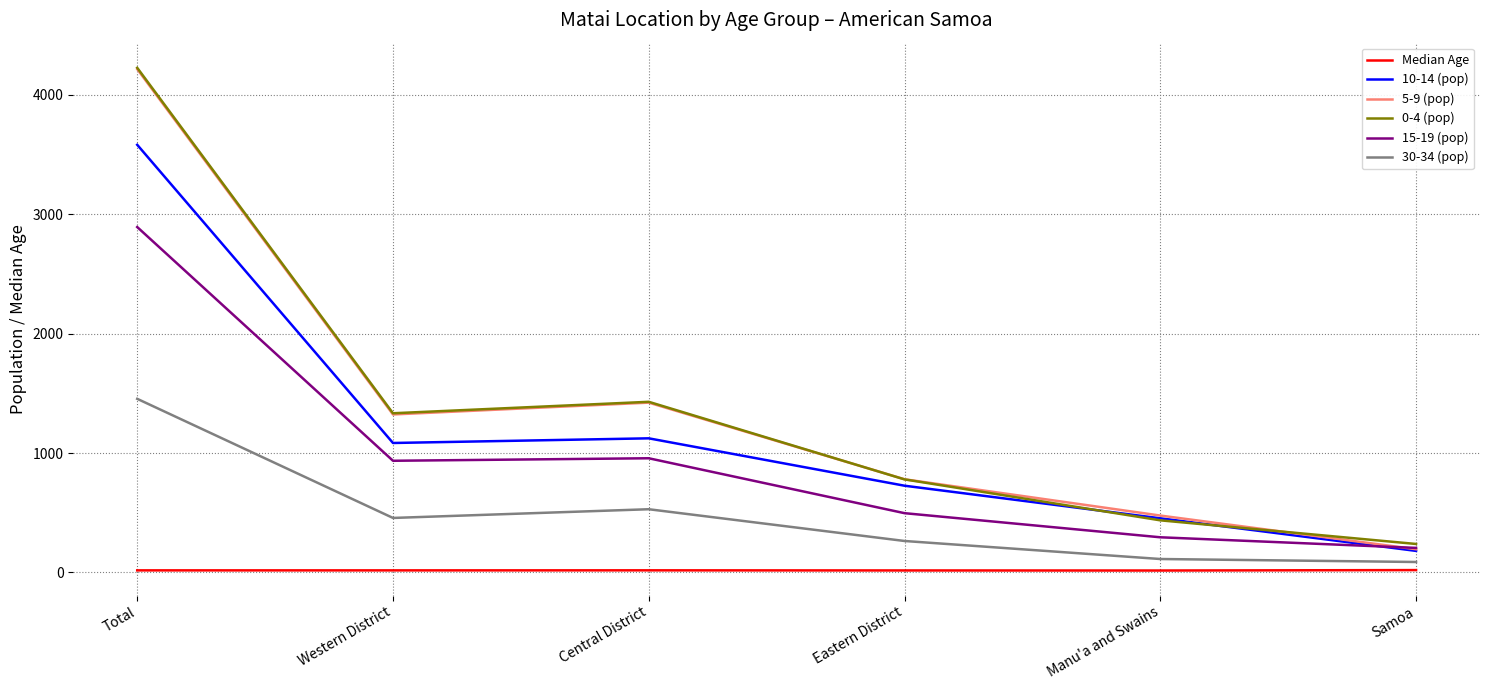

What is the spread (max minus min) of values at Western District?

1316.2